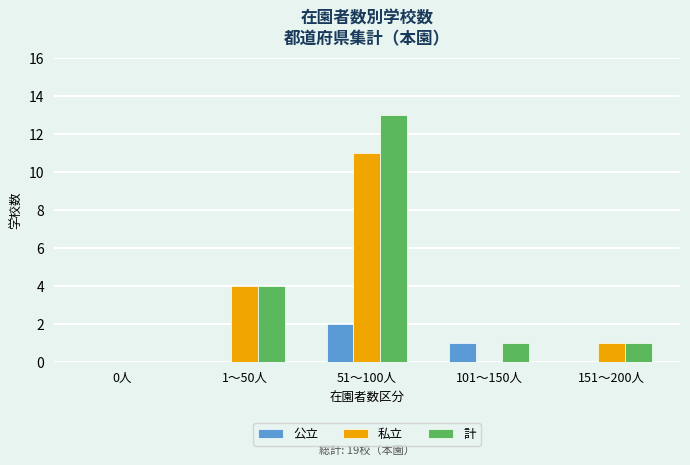

Which series has the largest range (max minus min)?

計